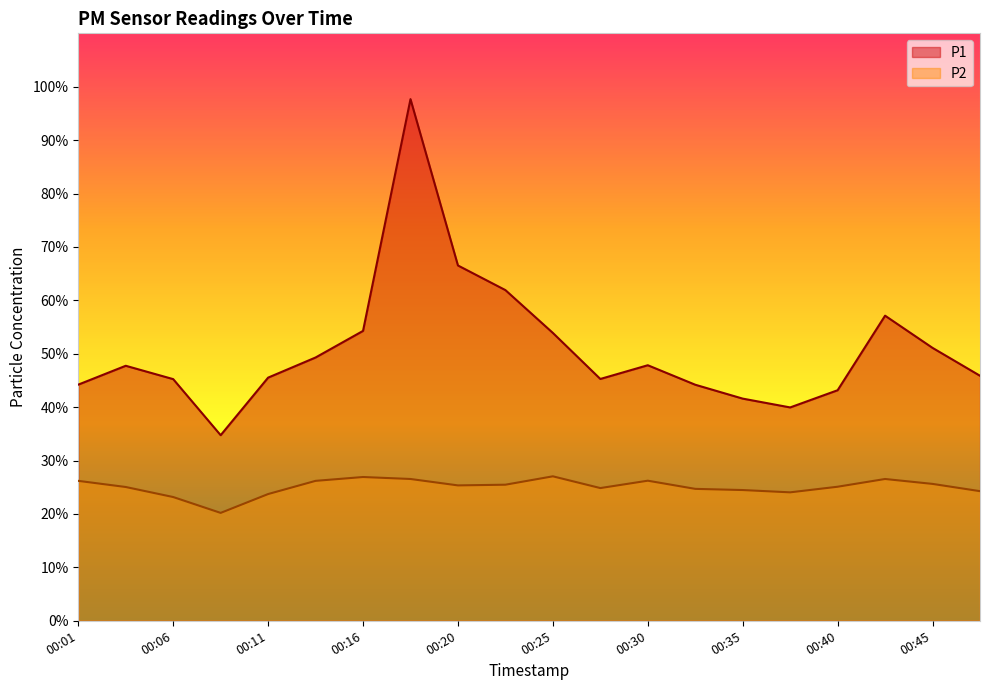

At which label does P2 reach its peak?

00:25